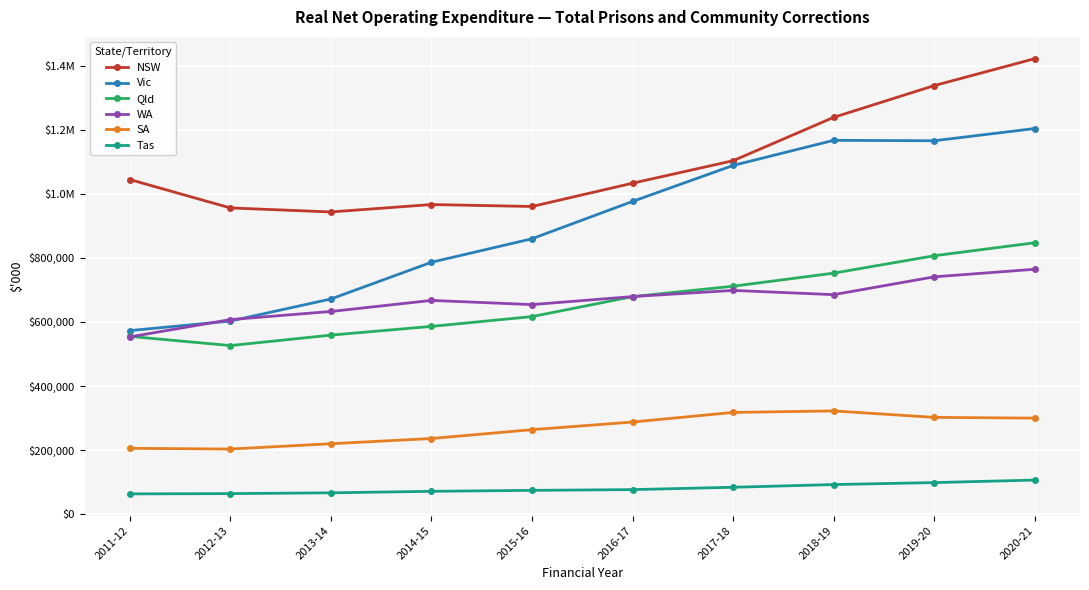

Which has a higher value, 2011-12 or 2017-18?

2017-18